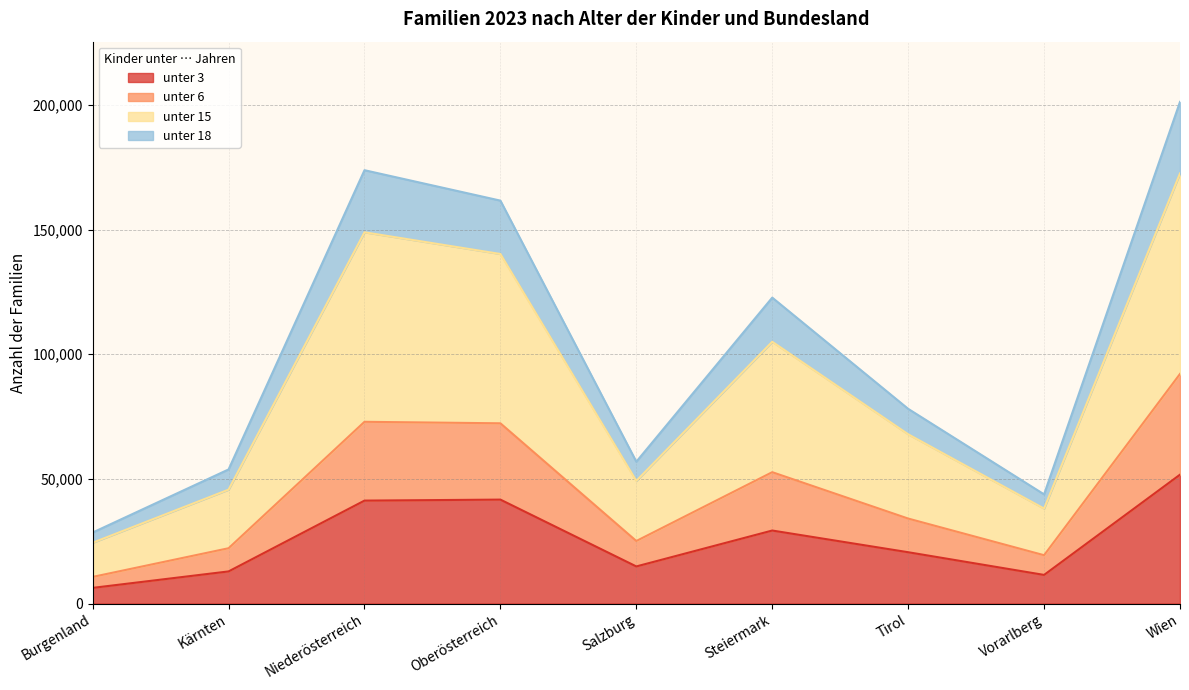

List the series in order of their peak value, lowest first.

unter 3, unter 6, unter 15, unter 18